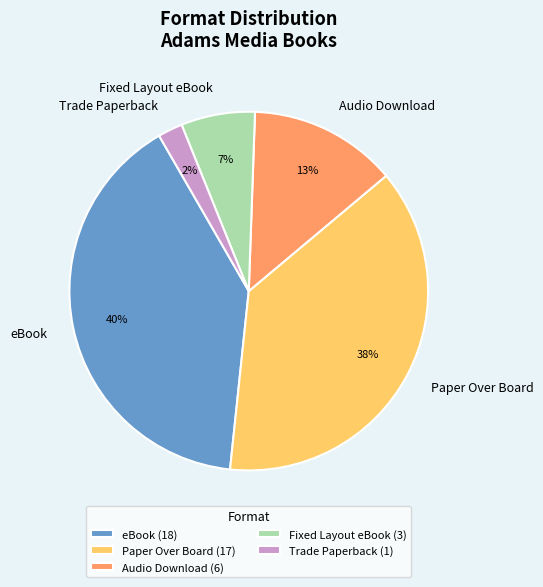

Is it true that Fixed Layout eBook is 7% of the pie?

True